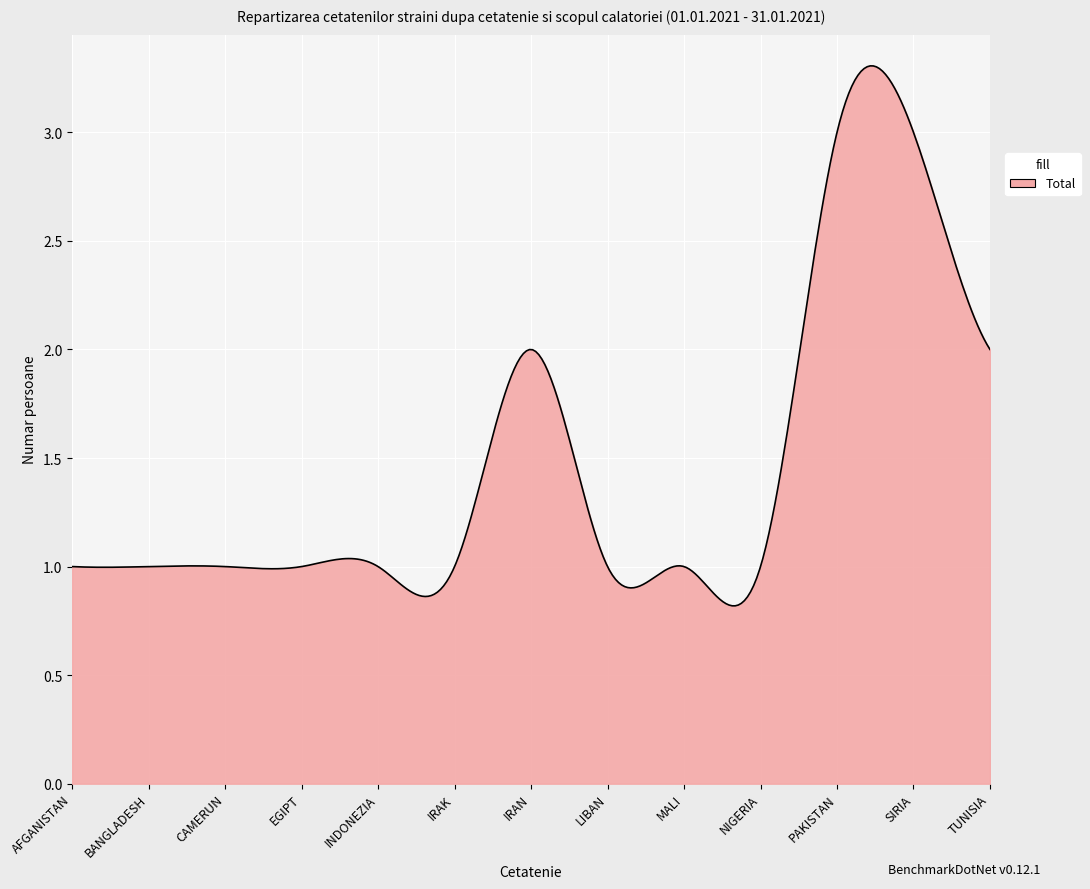

Does the chart have visible grid lines?

Yes